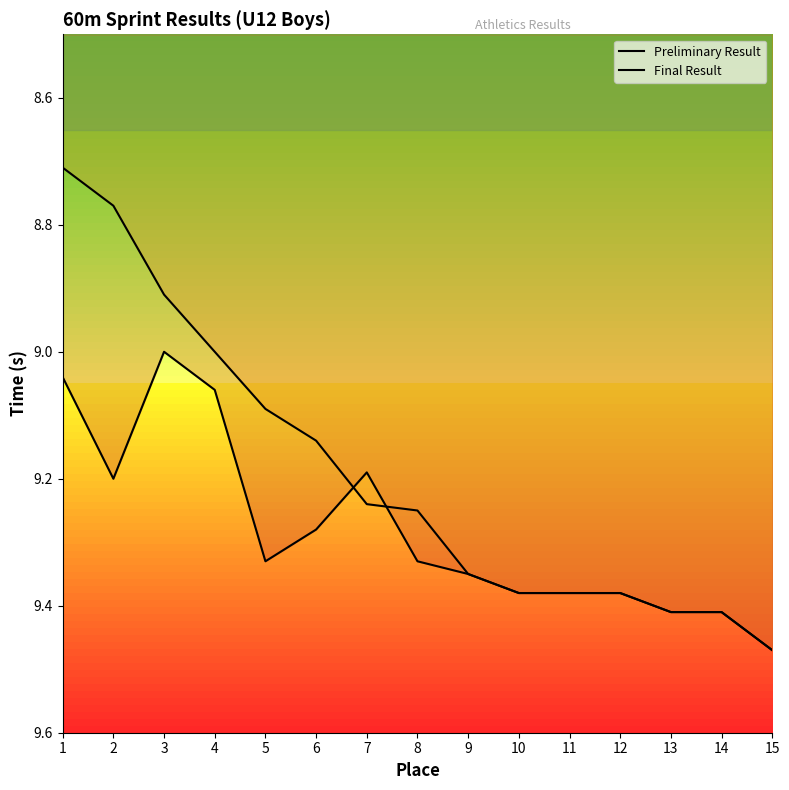

Reading left to right, what are all the values shown in this chart?

Preliminary Result: 9.0	9.2	9.0	9.1	9.3	9.3	9.2	9.3	9.3	9.4	9.4	9.4	9.4	9.4	9.5
Final Result: 8.7	8.8	8.9	9.0	9.1	9.1	9.2	9.2	9.3	9.4	9.4	9.4	9.4	9.4	9.5